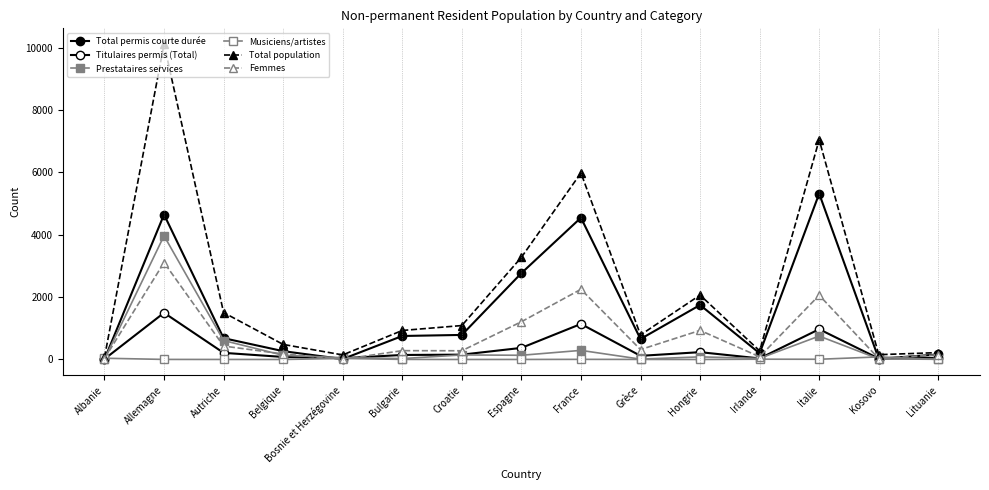

What is the sum of the Femmes values at Bulgarie and Autriche?

714